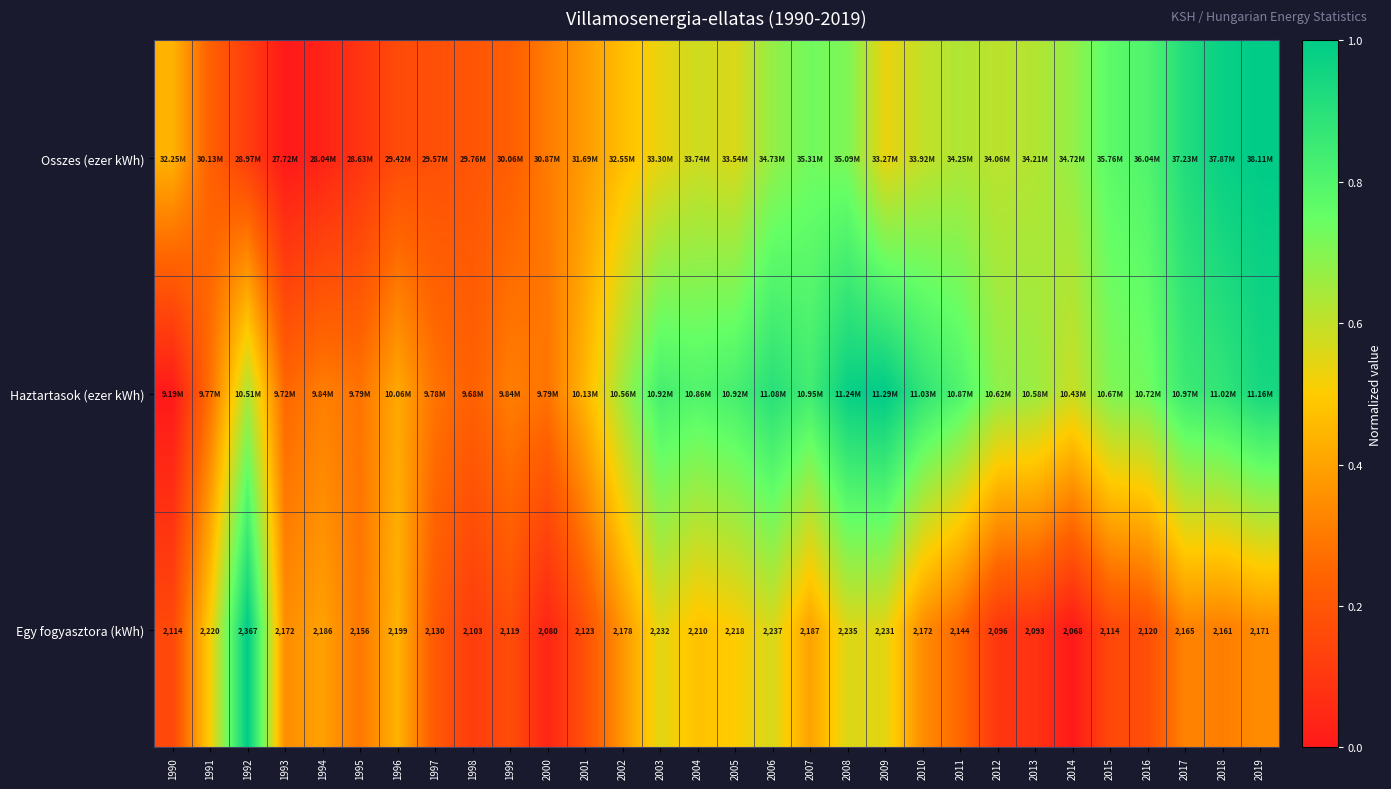

How many data points in Egy fogyasztora (kWh) are less than 2171?

15